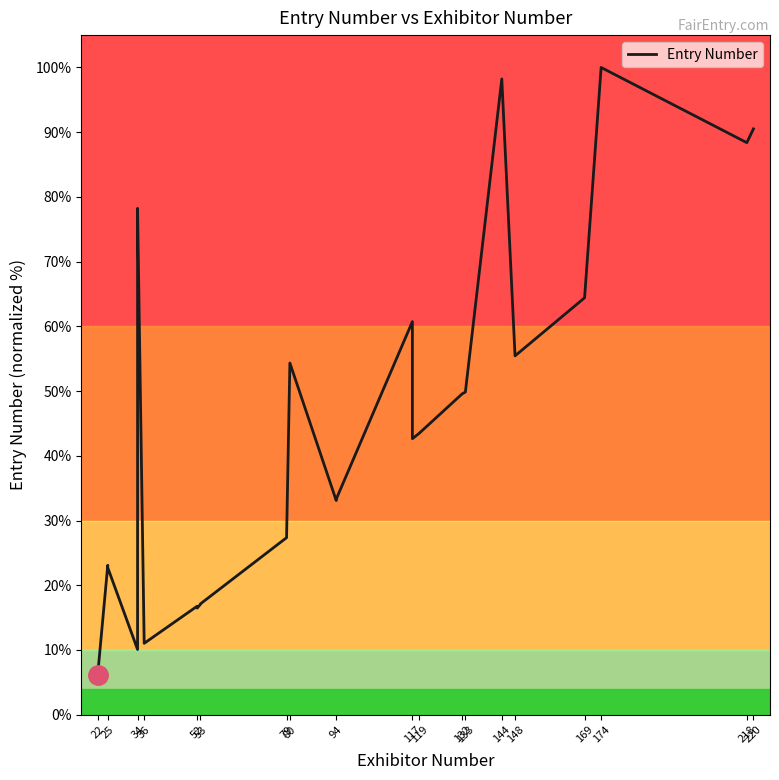

Reading right to left, list all the values displayed in this chart.

90.5	88.4	100.0	64.4	55.4	98.2	49.9	49.6	43.5	42.6	60.7	33.3	33.1	54.3	27.4	17.1	17.1	16.5	16.8	11.0	78.2	78.2	10.1	22.7	23.1	6.4	6.3	6.2